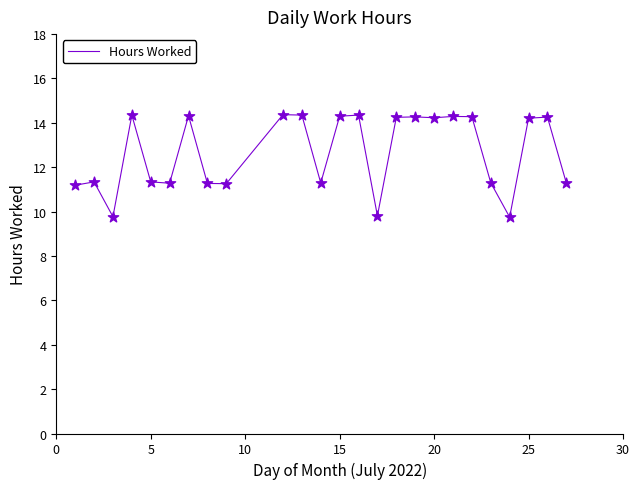

What is the smallest value displayed?

9.8